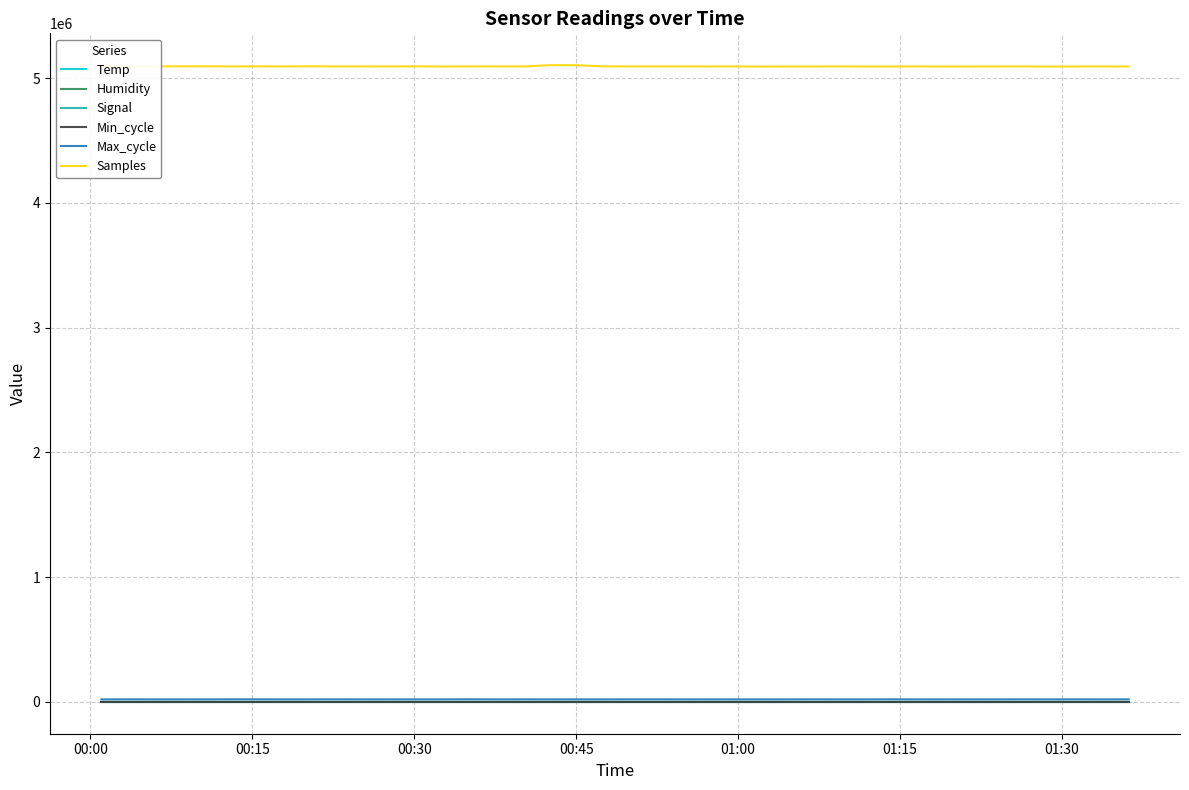

Which series has the widest spread of values?

Samples